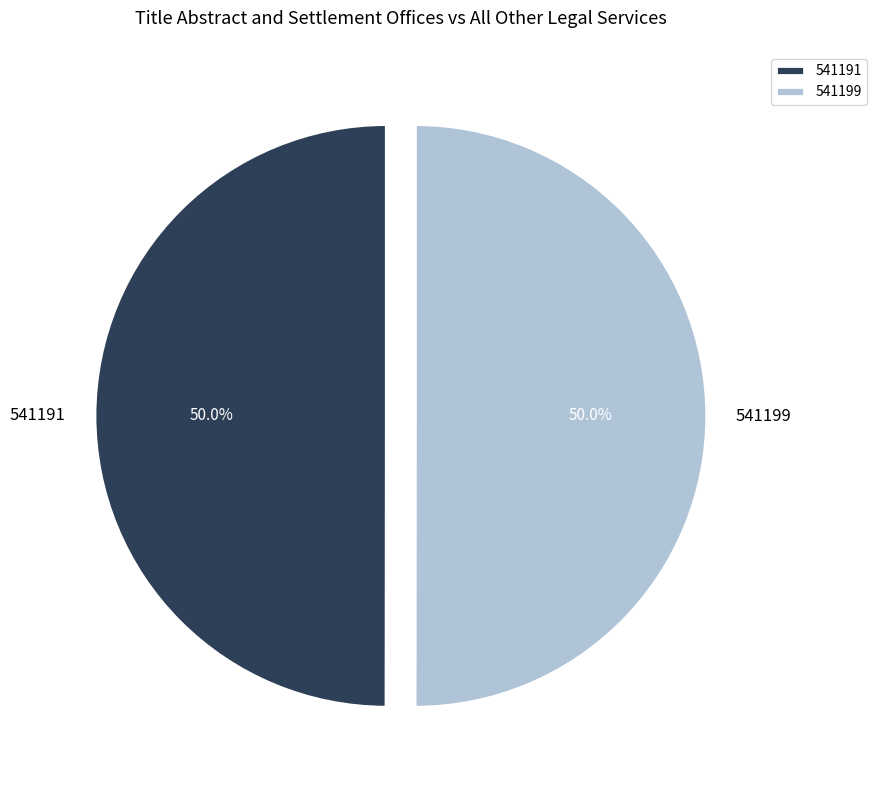

What portion of the pie excludes 541191?

50.0%